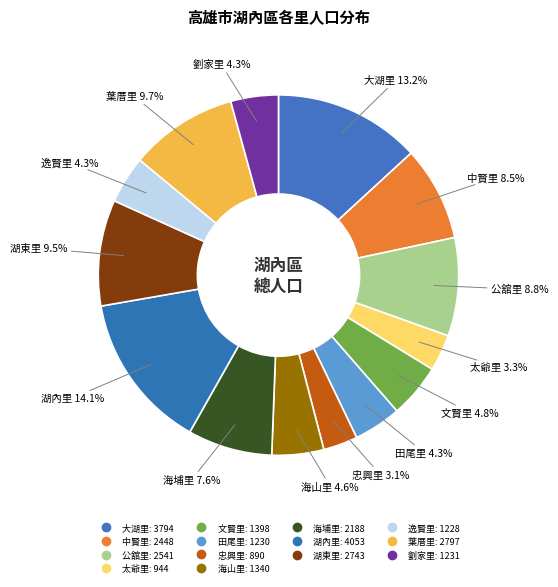

Which slice is the largest?

湖內里